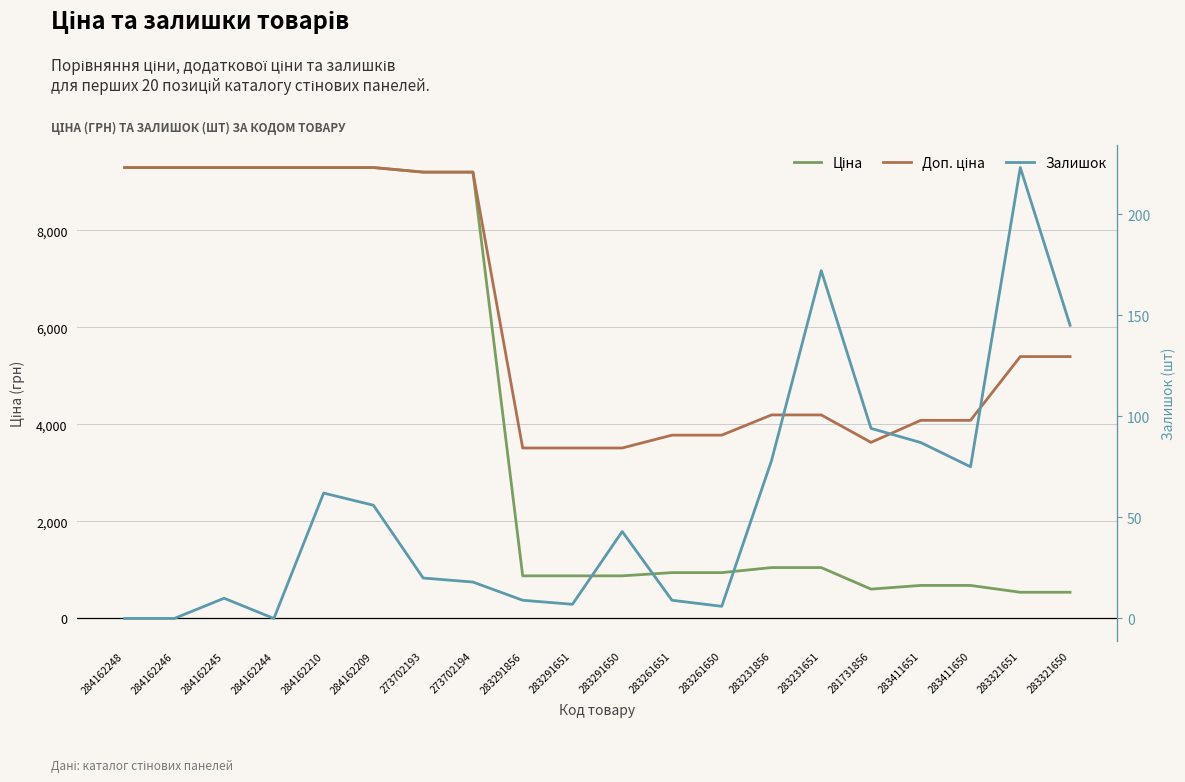

The value of Залишок at 284162246 is 0.0. True or false?

True